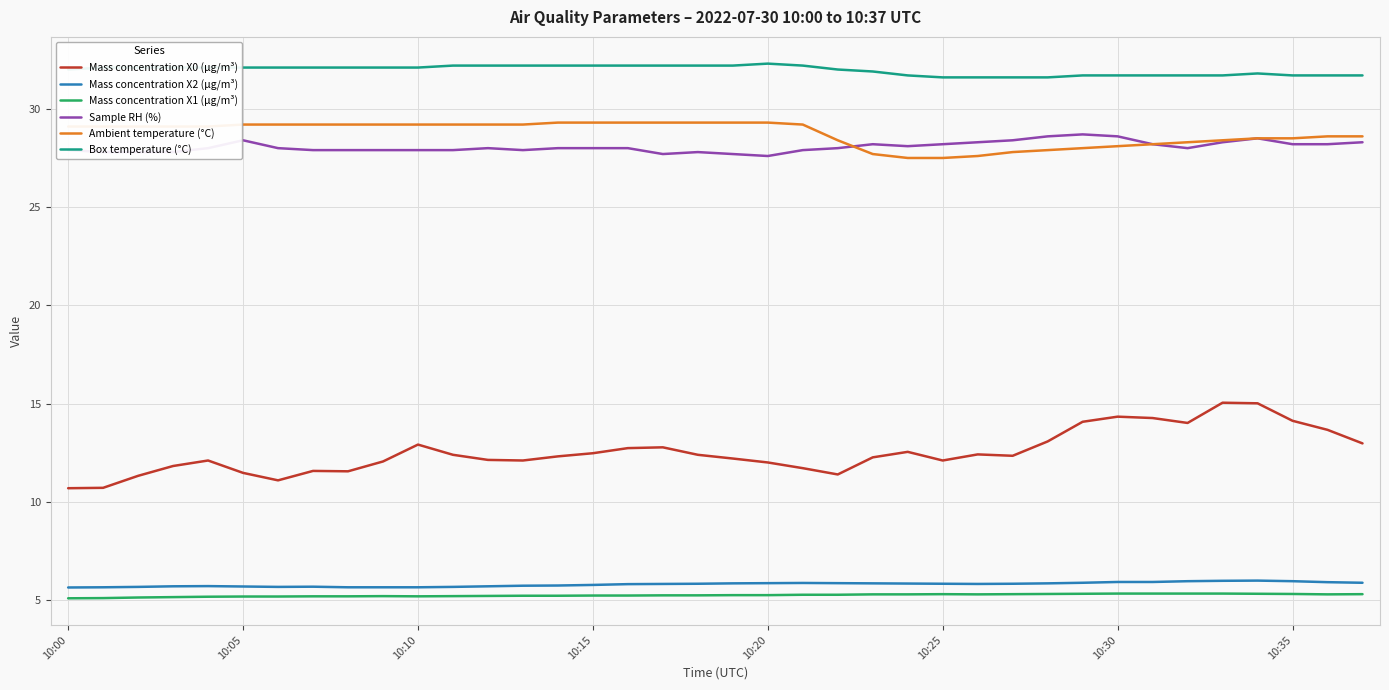

What is the smallest value displayed?

5.1